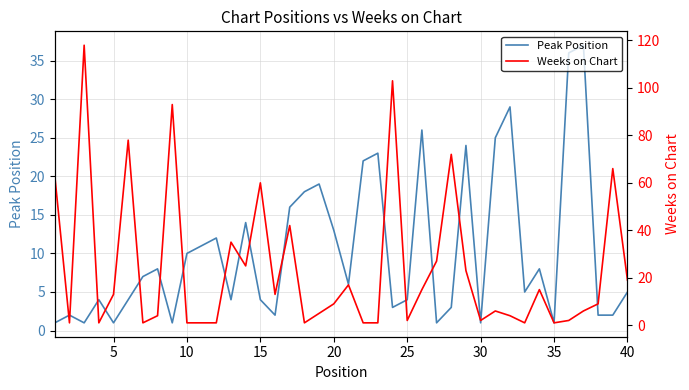

Rank the series by their average value, from highest to lowest.

Weeks on Chart, Peak Position